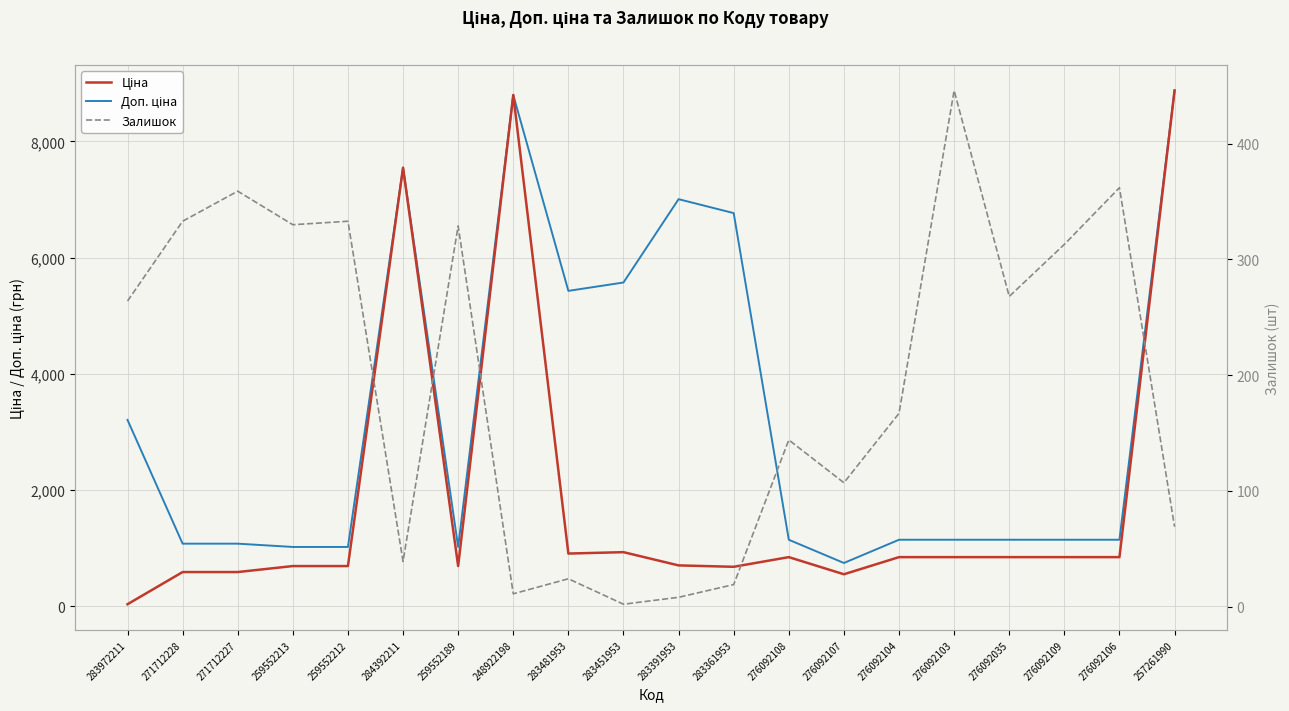

True or false: Залишок and Доп. ціна intersect in this chart.

False